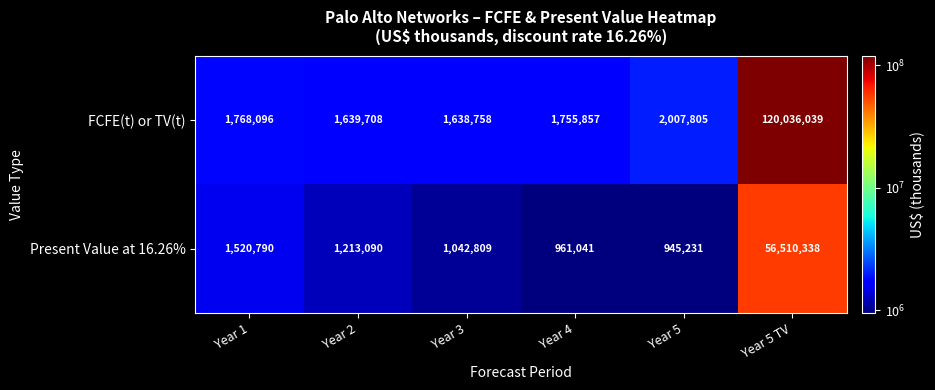

Which series has the largest total across all categories?

FCFE(t) or TV(t)